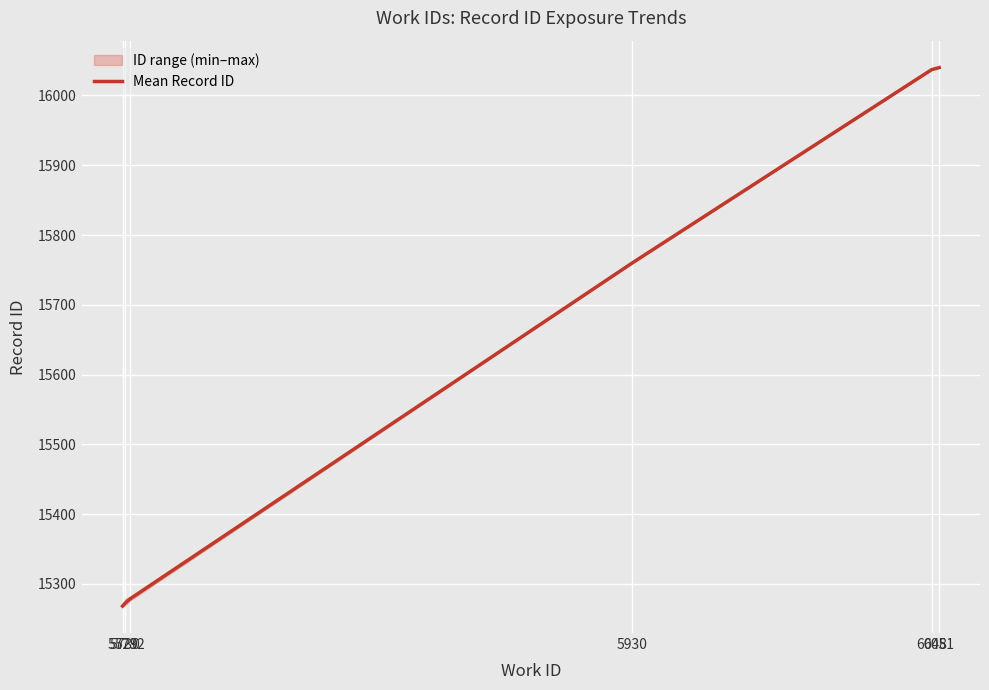

Is this an area chart (filled region under the line)?

No